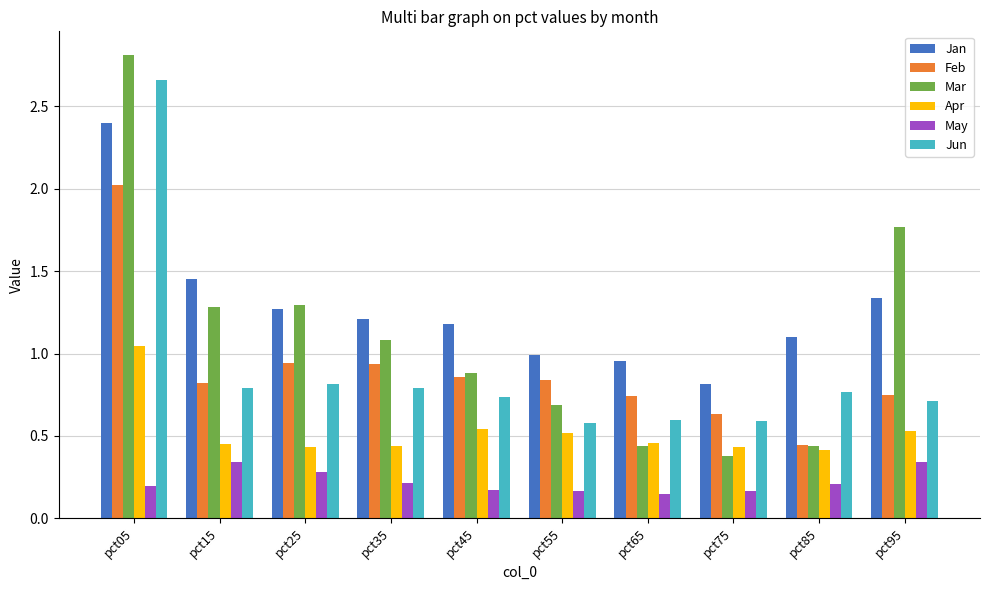

True or false: Jan has a value of 1.0 at pct65.

True